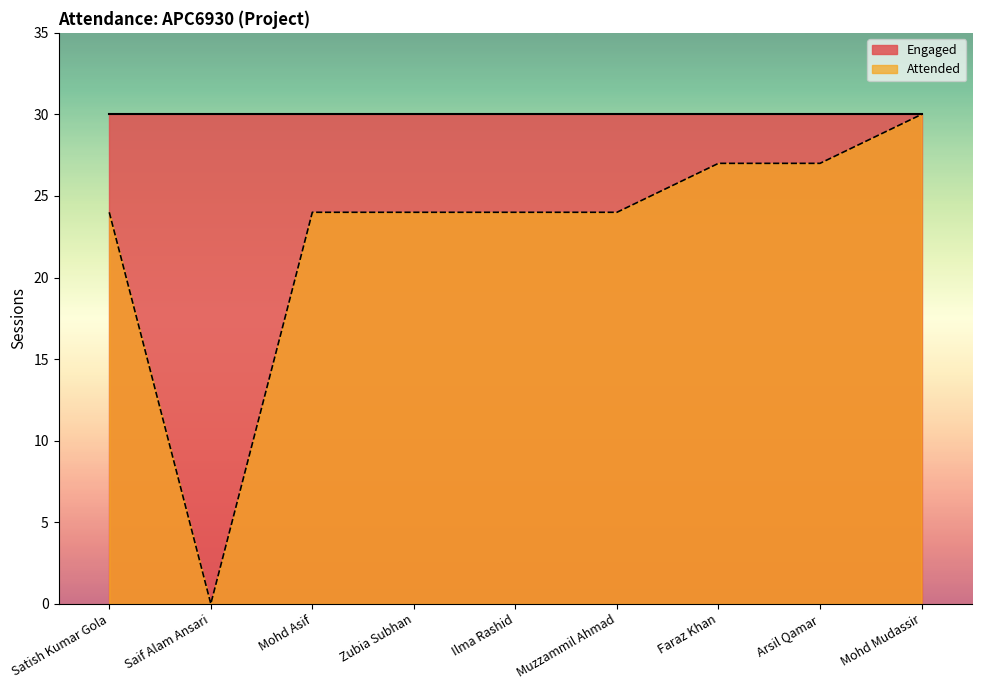

What is the difference between the second highest and minimum values?

27